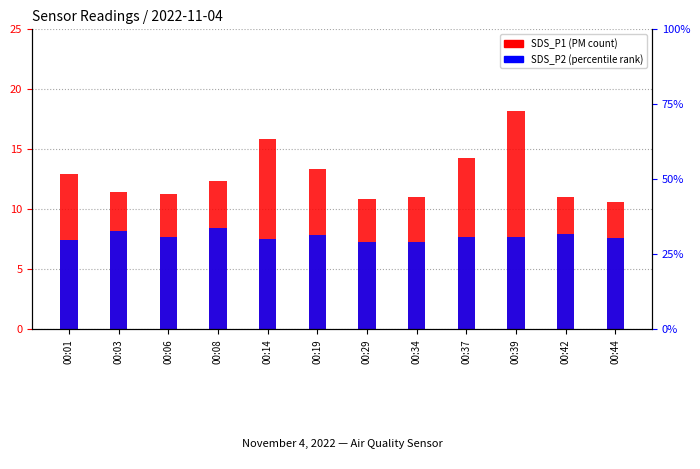

What is the total value across all series at 00:42?

18.9